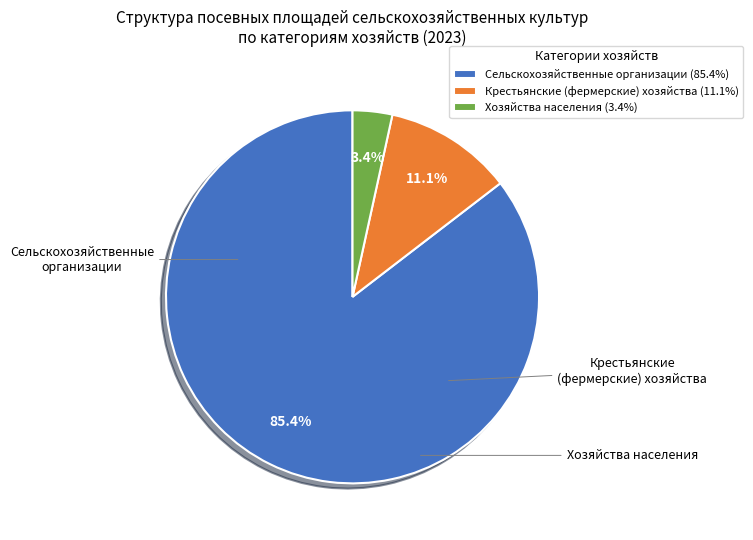

Approximately how many times larger is the value at Сельскохозяйственные организации compared to Крестьянские (фермерские) хозяйства?

7.7